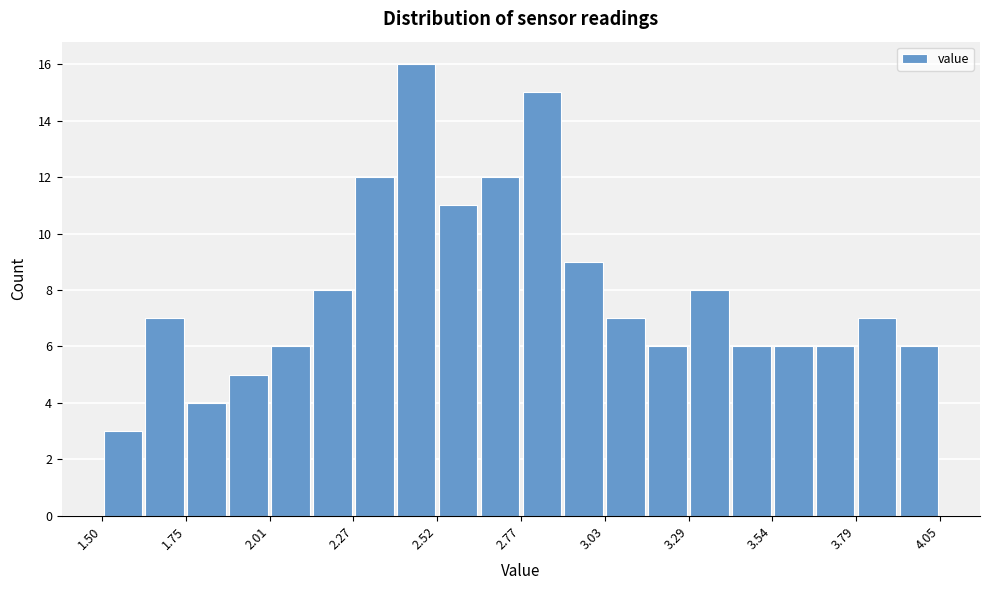

Around what value on the x-axis is the tallest bar? Give the approximate position of its centre, as read against the axis.

2.45